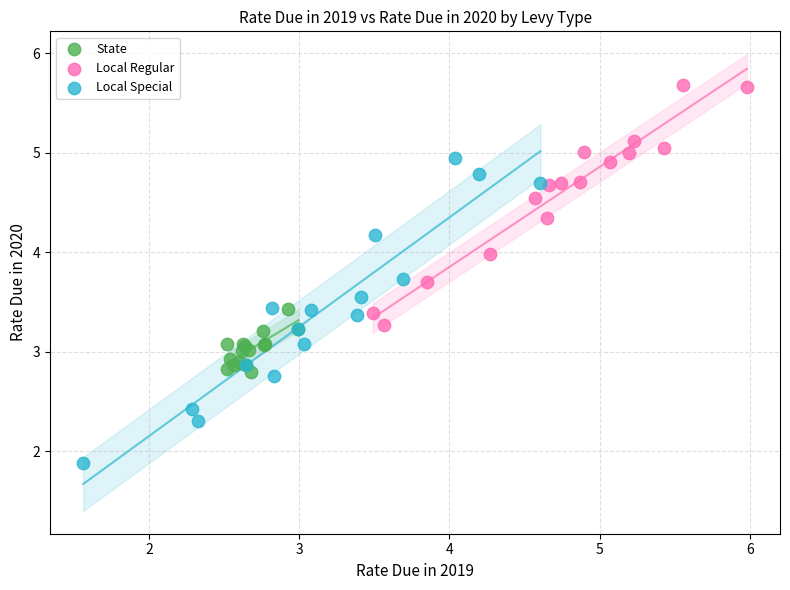

Which series has the widest spread of Y values?

Local Special